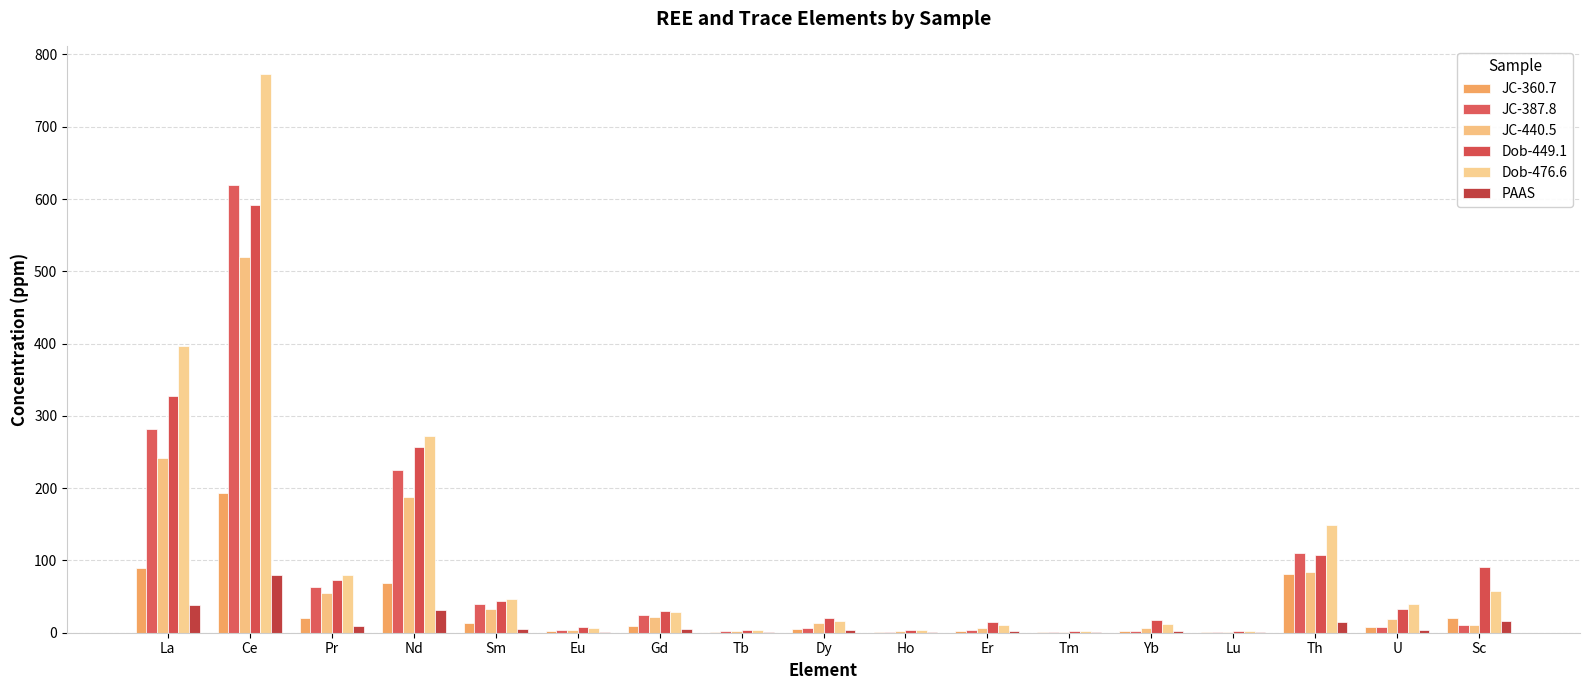

At which label does JC-387.8 first exceed 8?

La